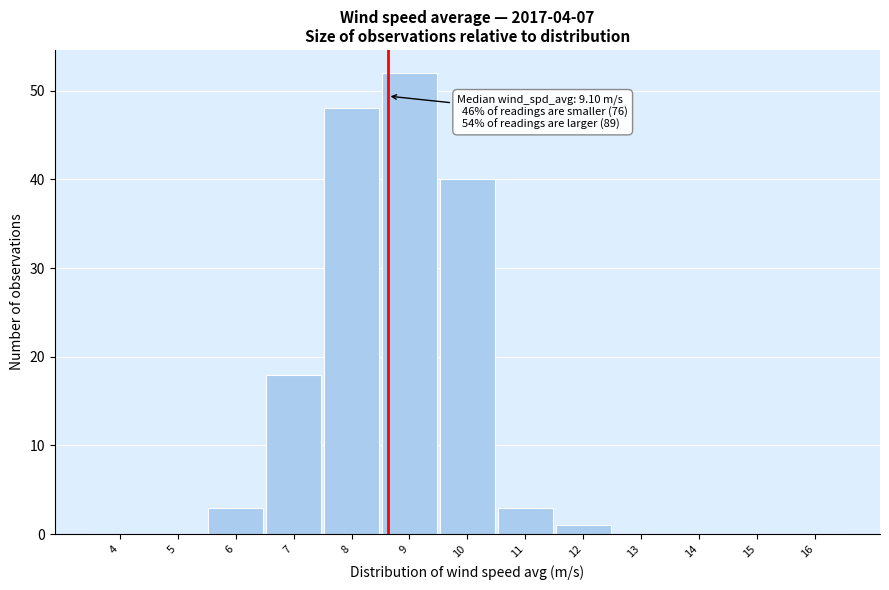

Reading right to left, list all the values displayed in this chart.

16=0	15=0	14=0	13=0	12=1	11=3	10=40	9=52	8=48	7=18	6=3	5=0	4=0